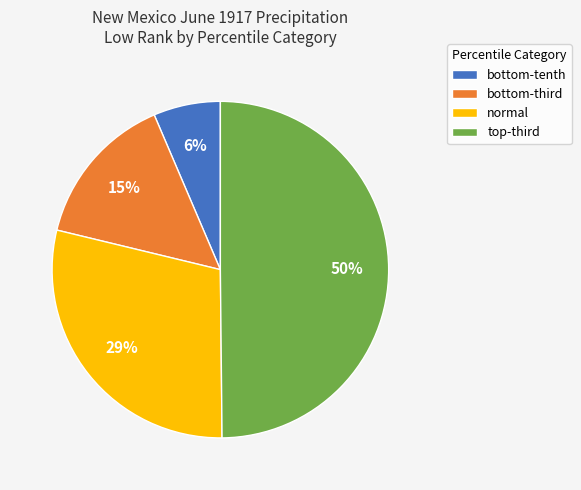

To the nearest percent, what is the average slice percentage?

25%